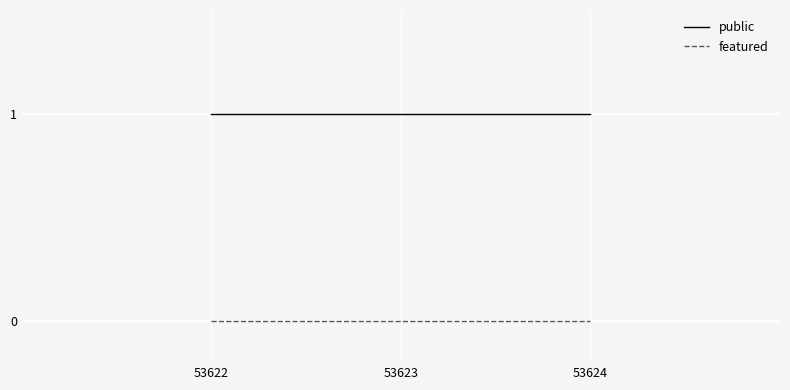

What is the sum of the public values at 53623 and 53624?

2